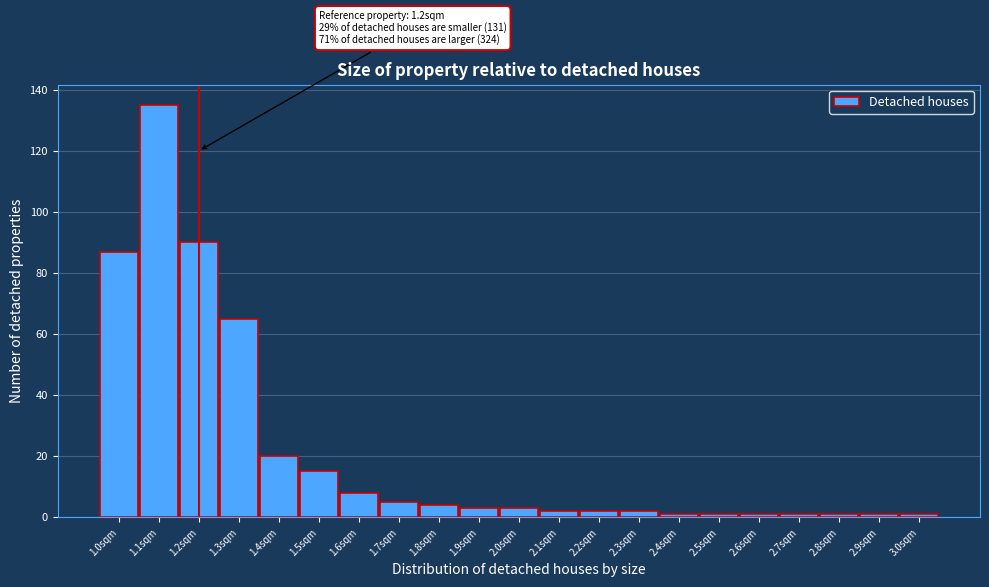

Reading left to right, extract all data points from this chart.

87	135	90	65	20	15	8	5	4	3	3	2	2	2	1	1	1	1	1	1	1